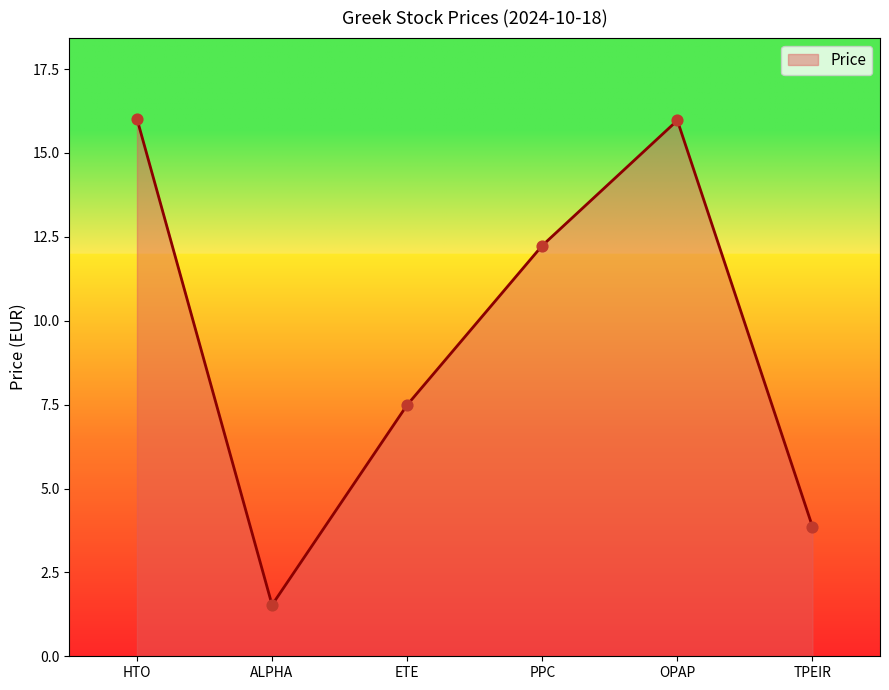

What is the change in value from HTO to ETE?

-8.5